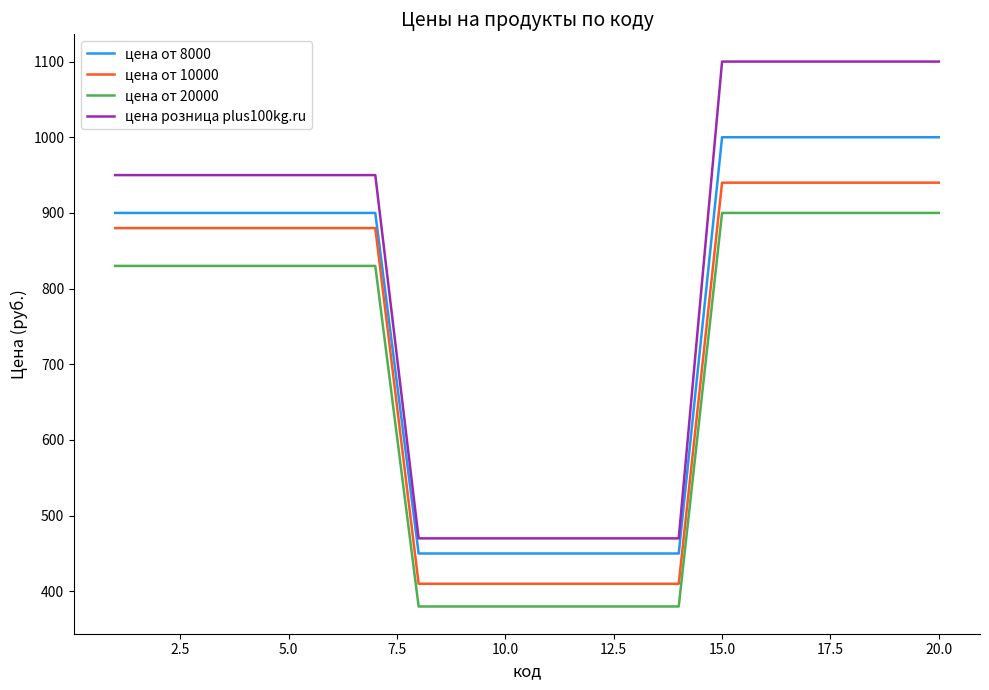

List the series in order of their overall mean, lowest first.

цена от 20000, цена от 10000, цена от 8000, цена розница plus100kg.ru